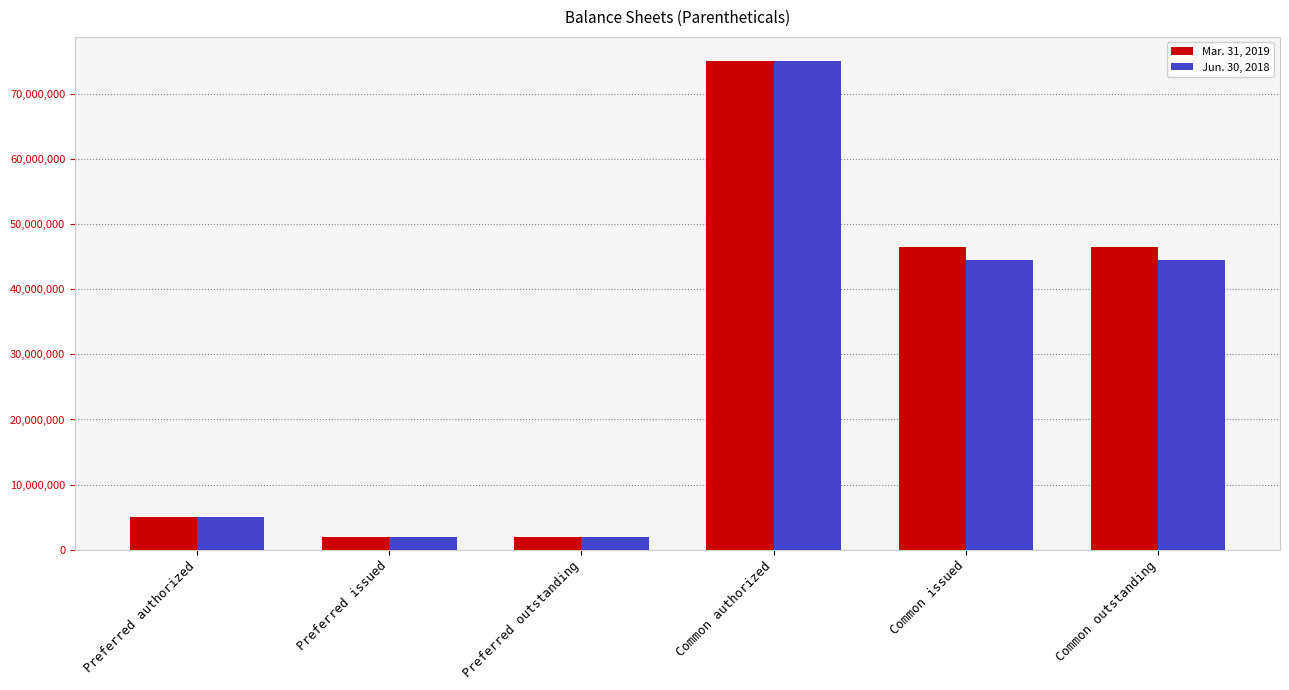

Does the chart contain any negative values?

No